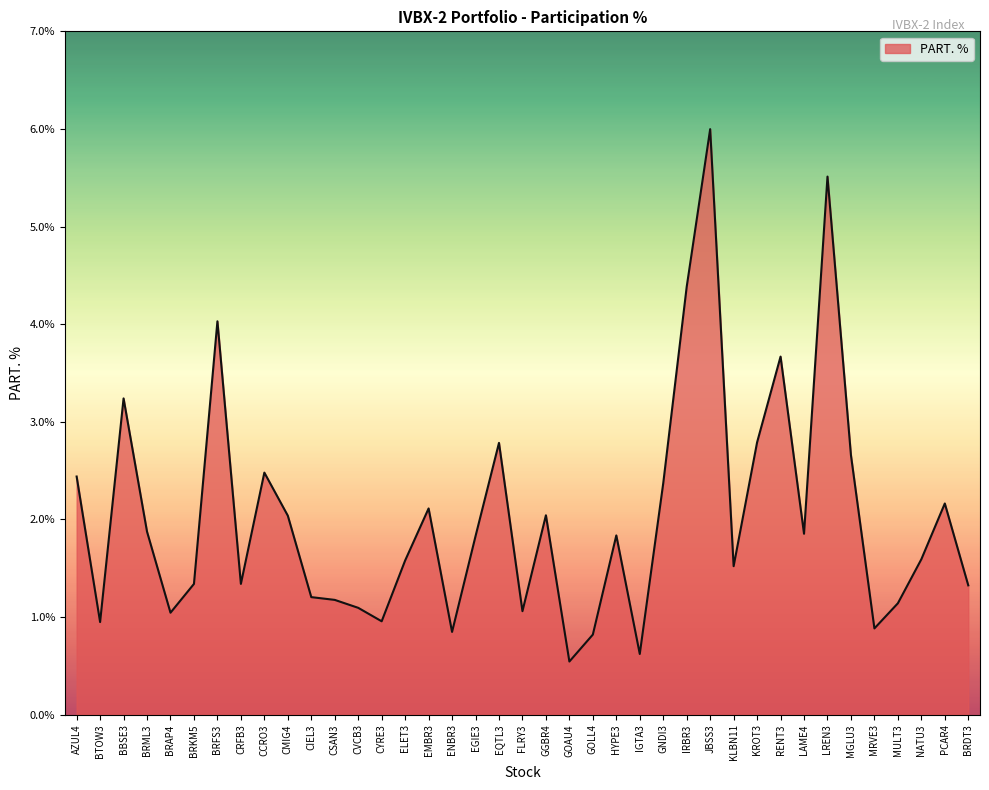

What position from the right is MULT3?

4